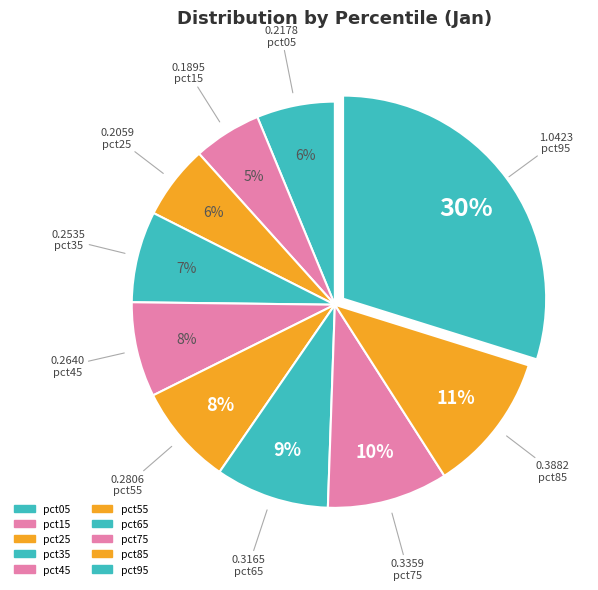

Count the number of slices in the pie.

10